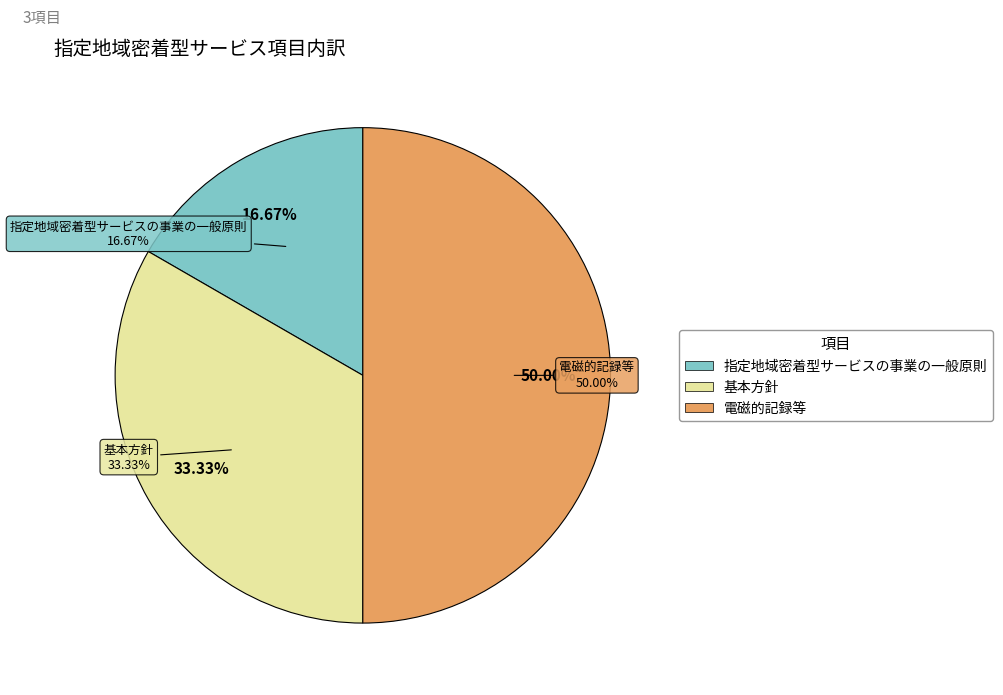

To the nearest percent, what is the difference between the largest and smallest slice percentages?

33%